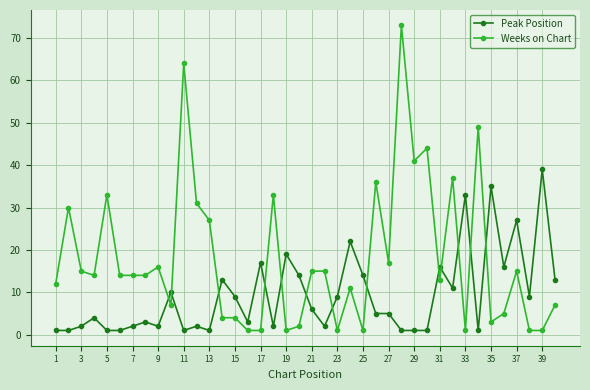

True or false: Weeks on Chart has more than 1 interior local peaks.

True